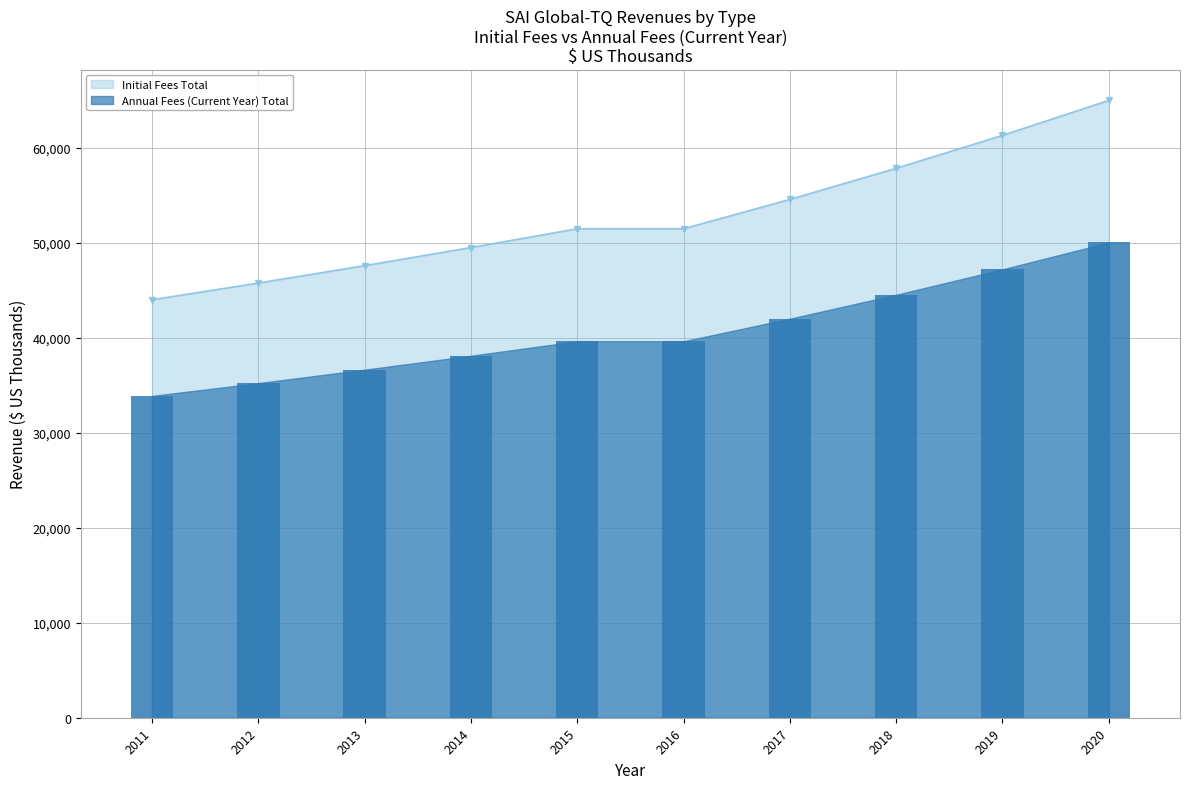

Between 2015 and 2016, which series saw the biggest shift?

Initial Fees Total